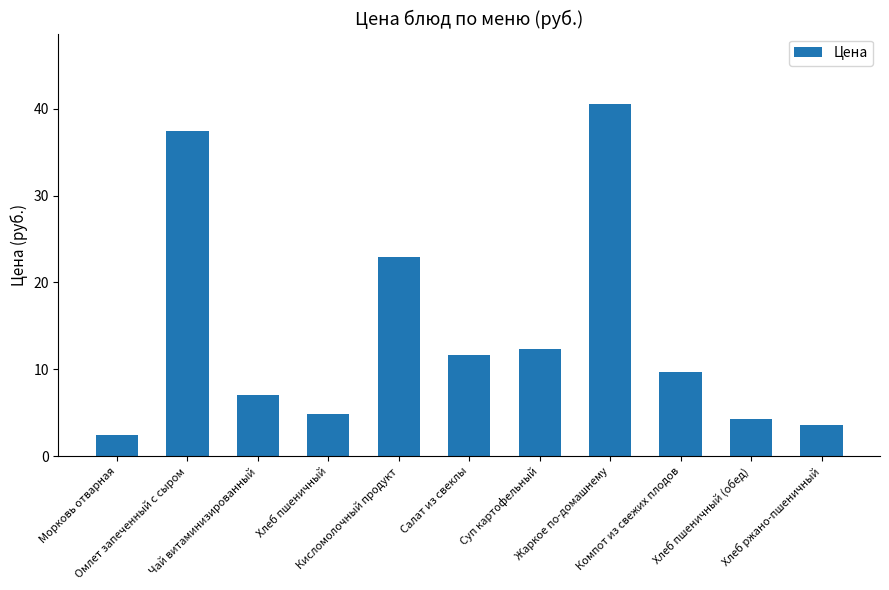

Rank the categories by value from highest to lowest.

Жаркое по-домашнему, Омлет запеченный с сыром, Кисломолочный продукт, Суп картофельный, Салат из свеклы, Компот из свежих плодов, Чай витаминизированный, Хлеб пшеничный, Хлеб пшеничный (обед), Хлеб ржано-пшеничный, Морковь отварная